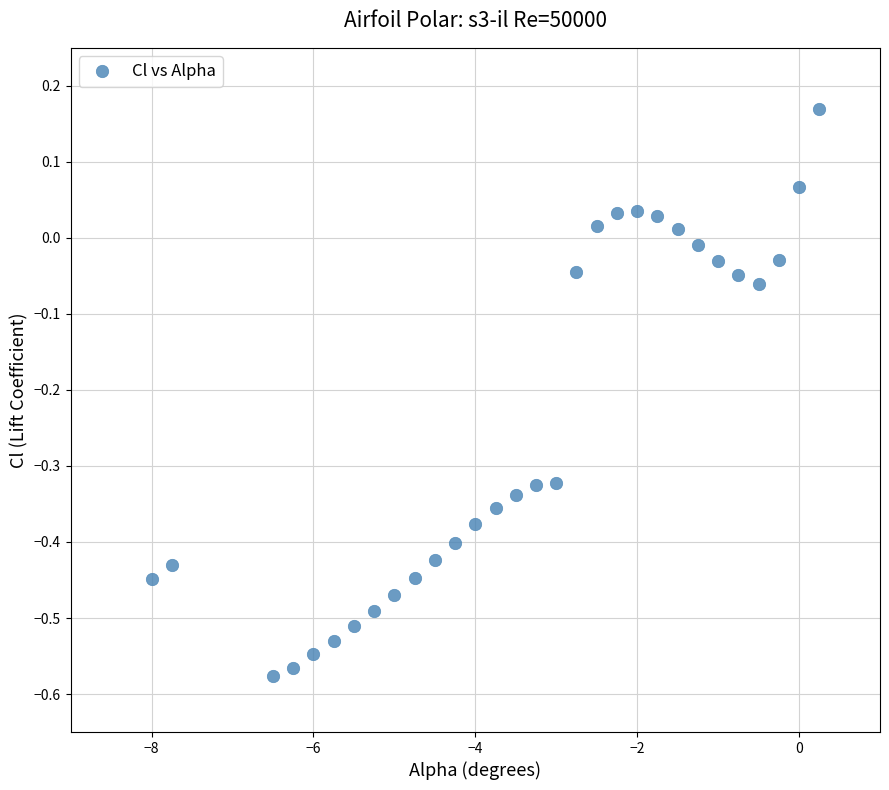

What is the range of X values (max minus min)?

8.2